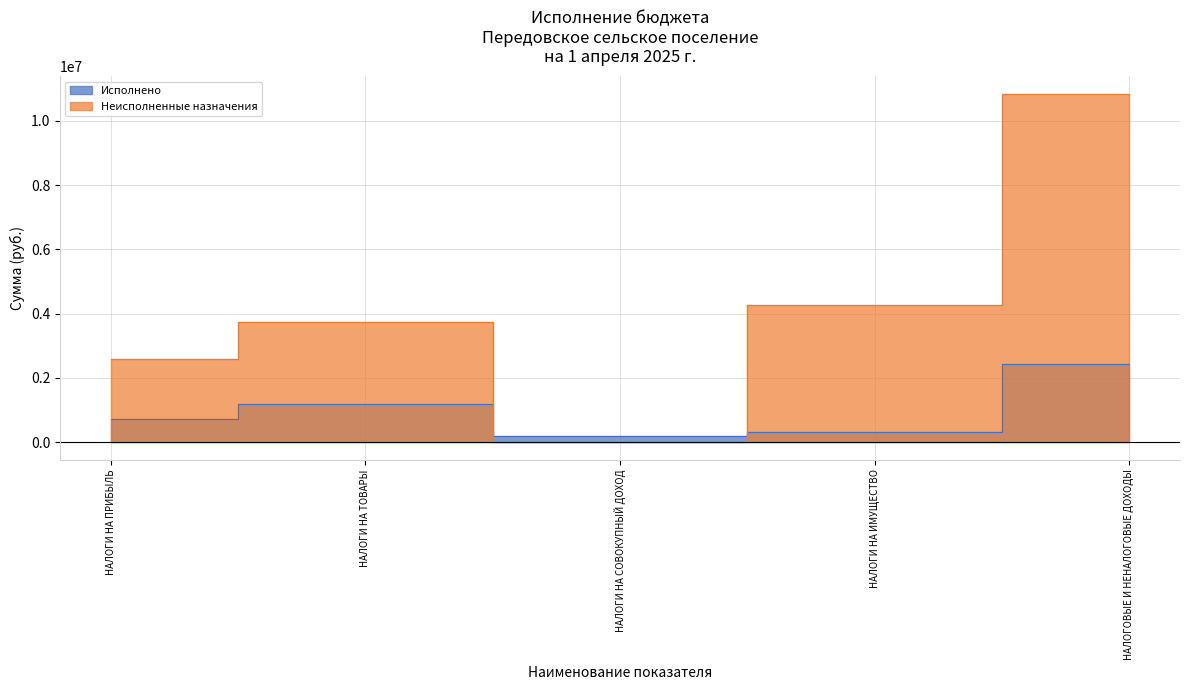

How many lines are shown in the chart?

2